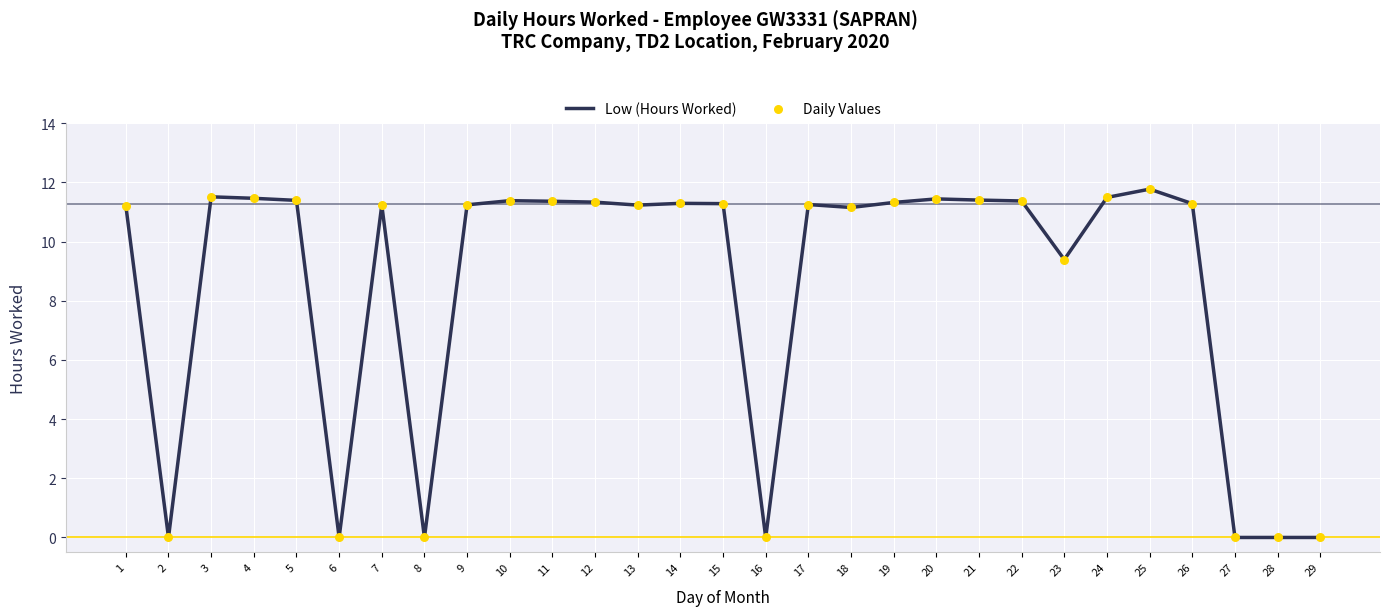

What is the maximum value shown in the chart?

11.8